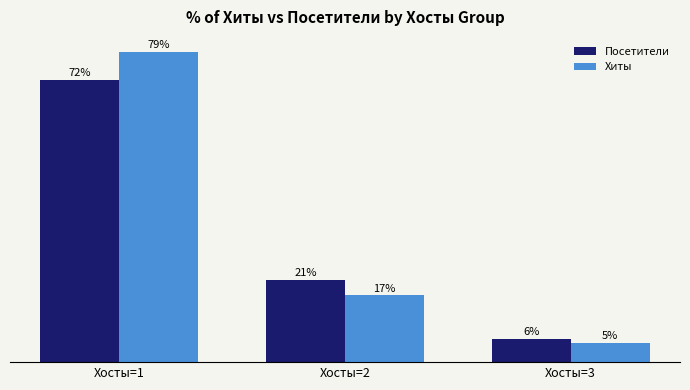

Which series has the largest range (max minus min)?

Хиты